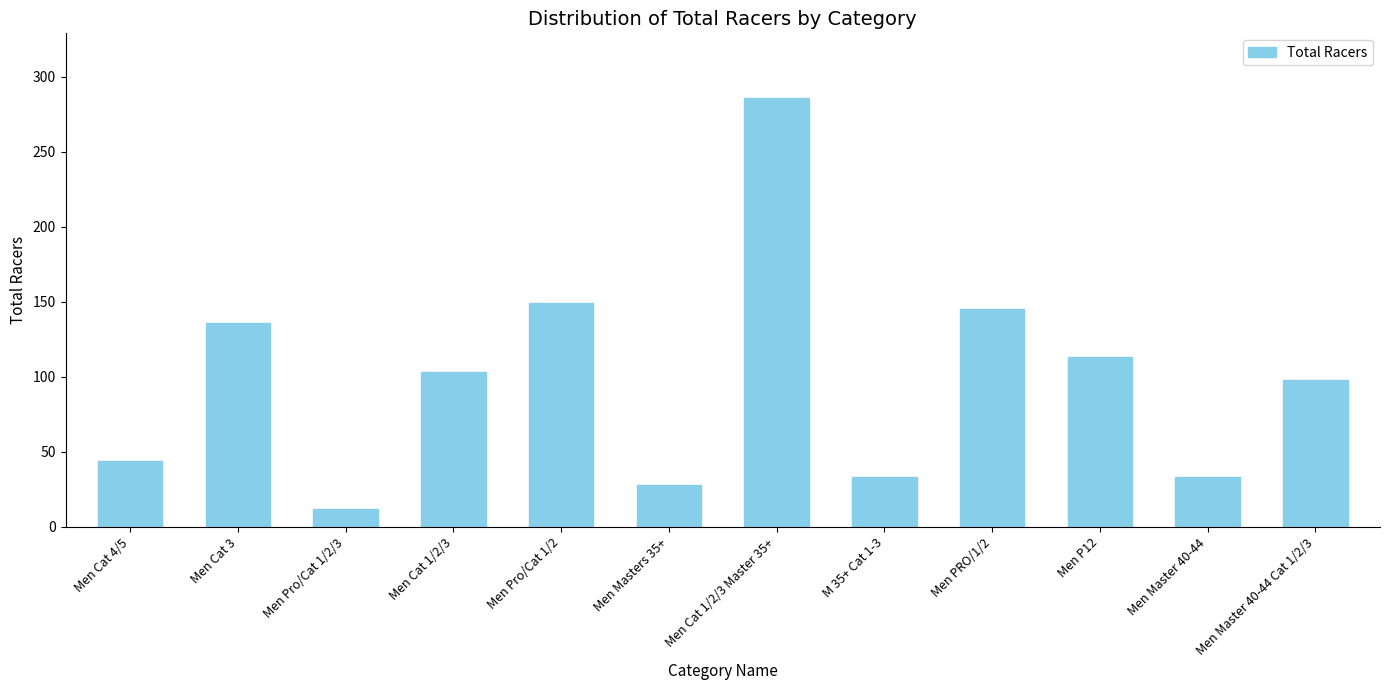

What is the minimum value shown in the chart?

12